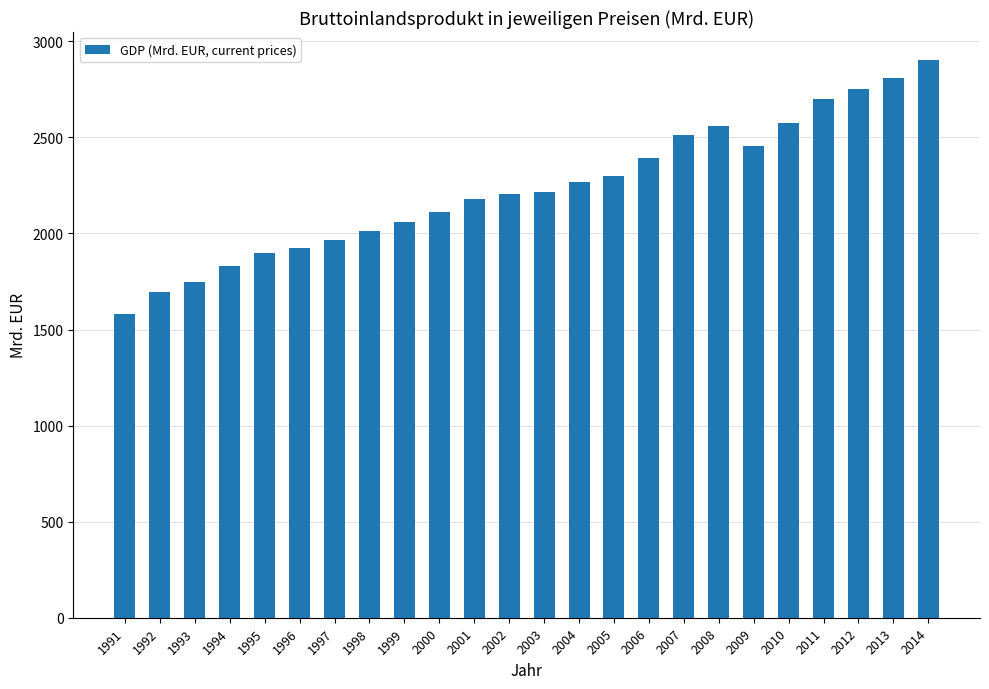

At which label does the data first exceed 2217?

2003